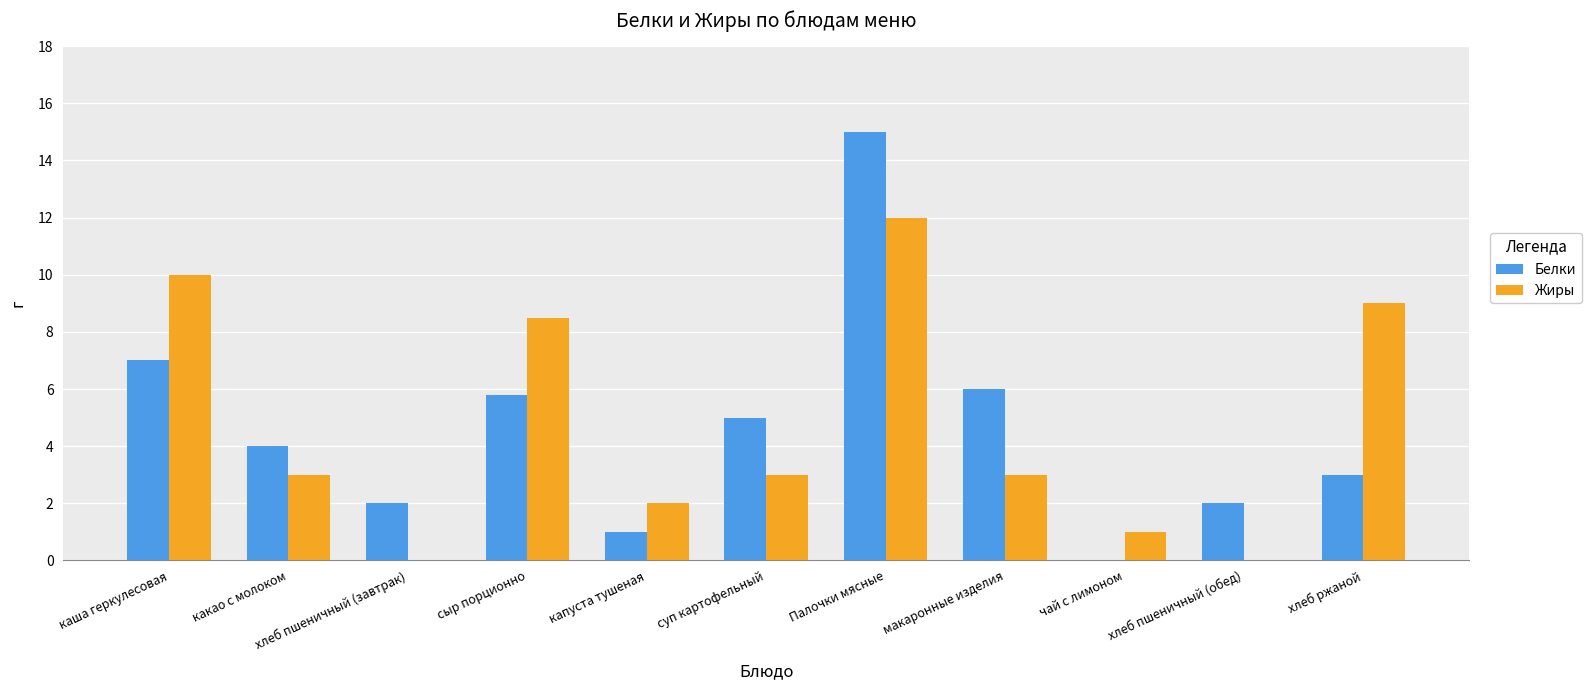

Count the number of categories in the chart.

11